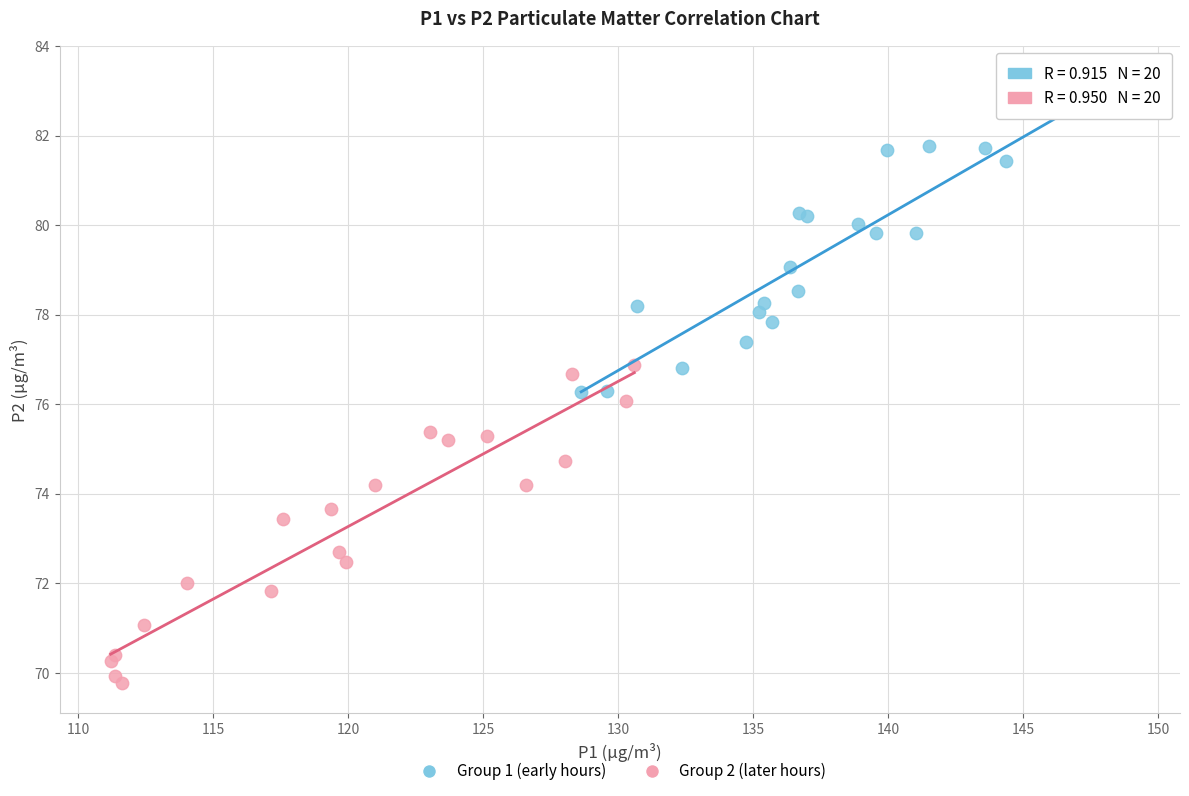

Which series reaches the maximum Y coordinate?

Group 1 (early hours)